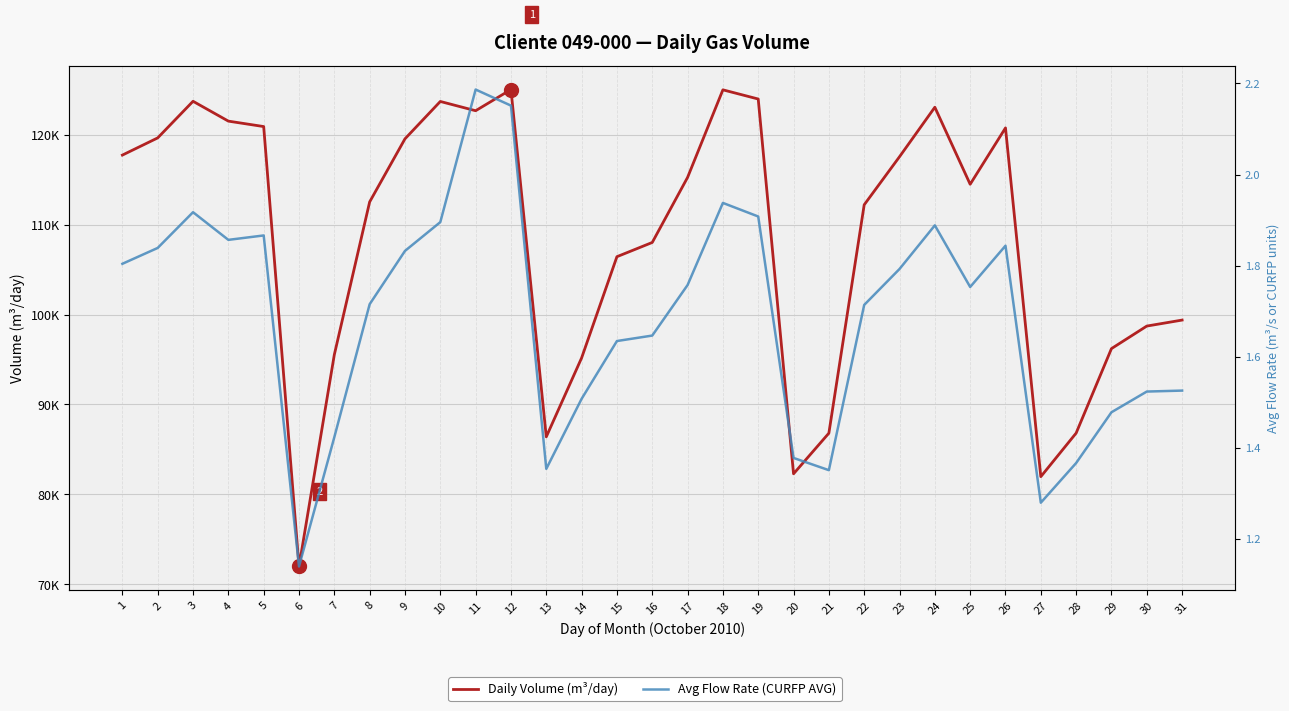

Where is the first local maximum for Daily Volume (m³/day)?

3